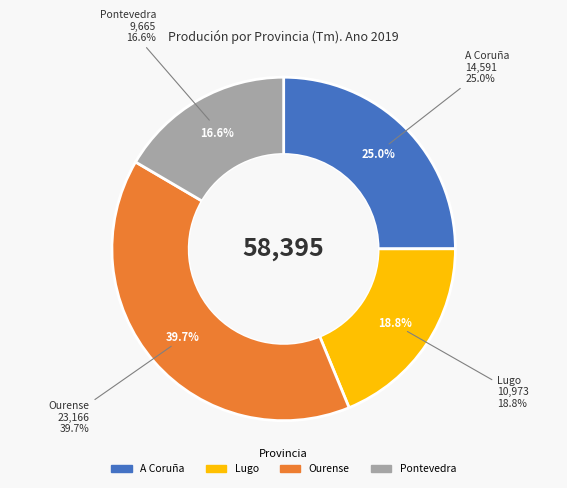

How many slices are in this pie chart?

4